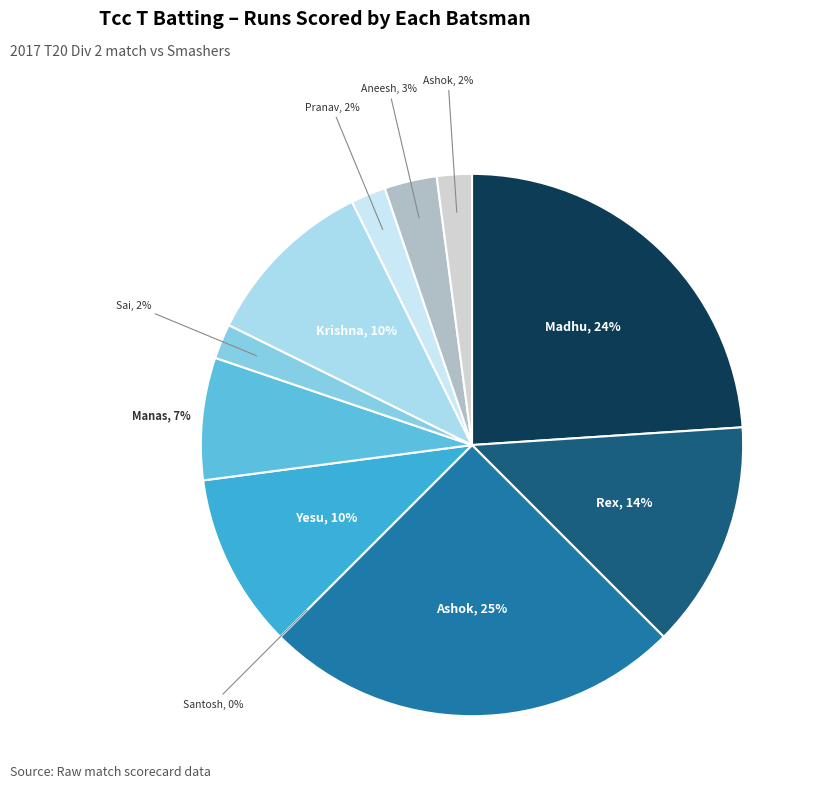

Count the number of slices in the pie.

11